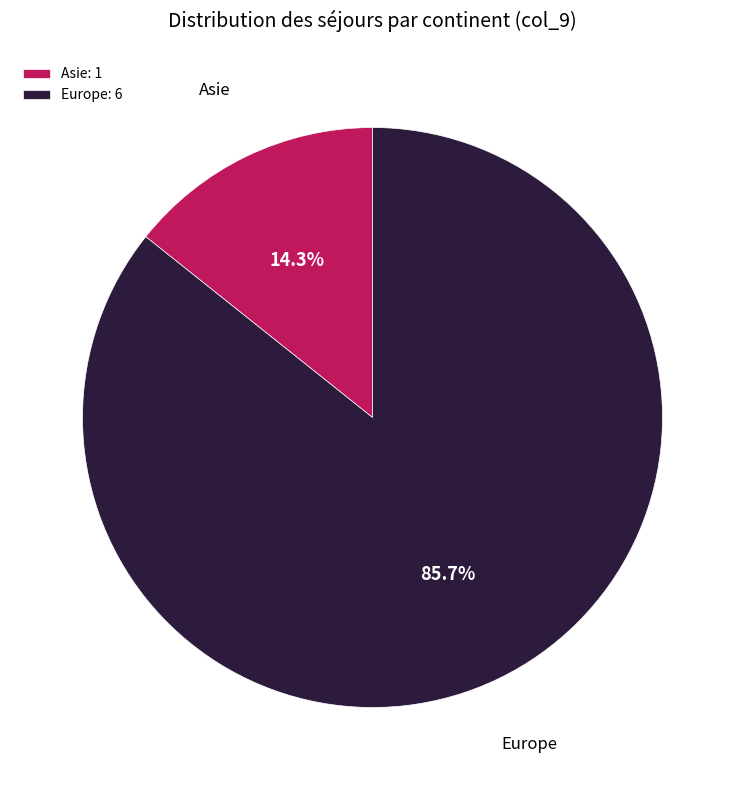

How many slices are in this pie chart?

2